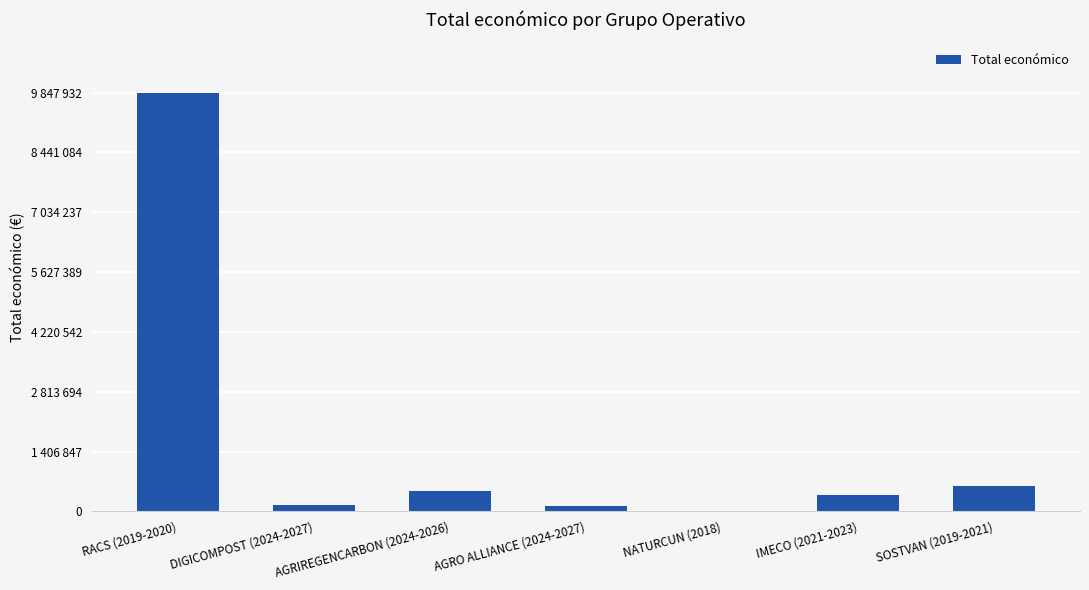

Which has a higher value, SOSTVAN (2019-2021) or NATURCUN (2018)?

SOSTVAN (2019-2021)